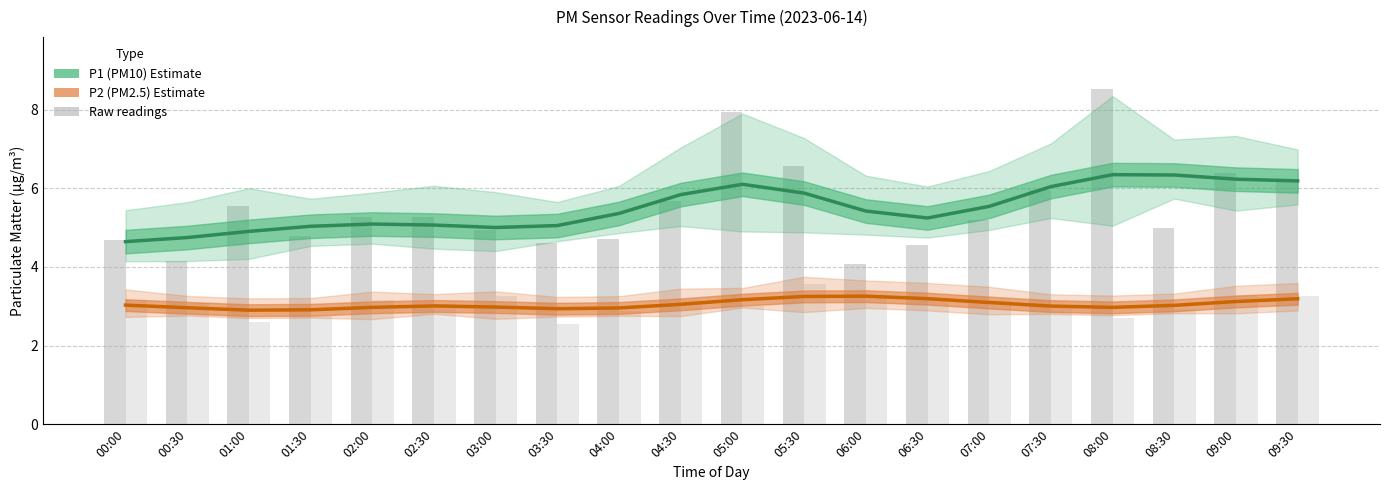

At which label is P1 (PM10) closest to 5?

03:00